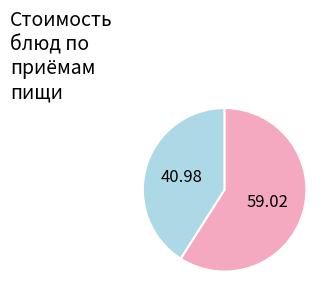

Does any single category account for the majority?

Yes